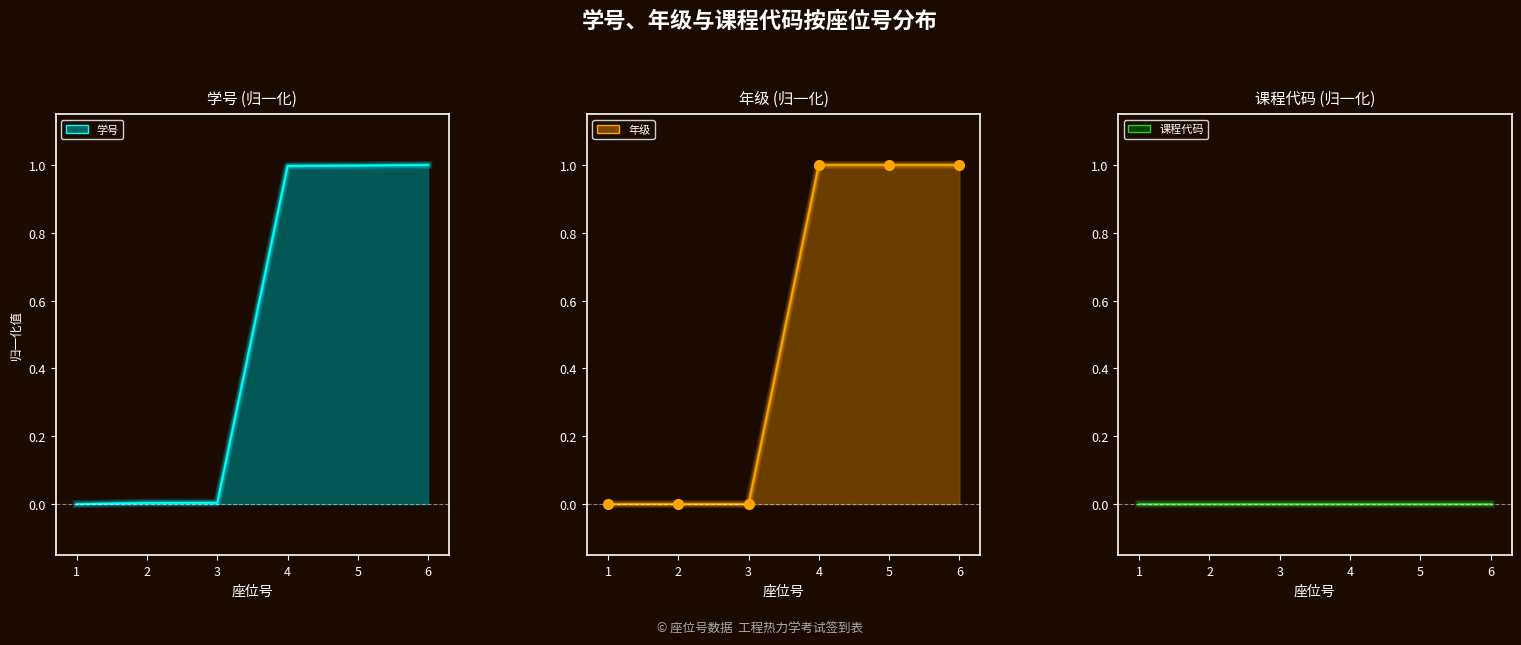

What is the sum of all 学号 values?

3.0